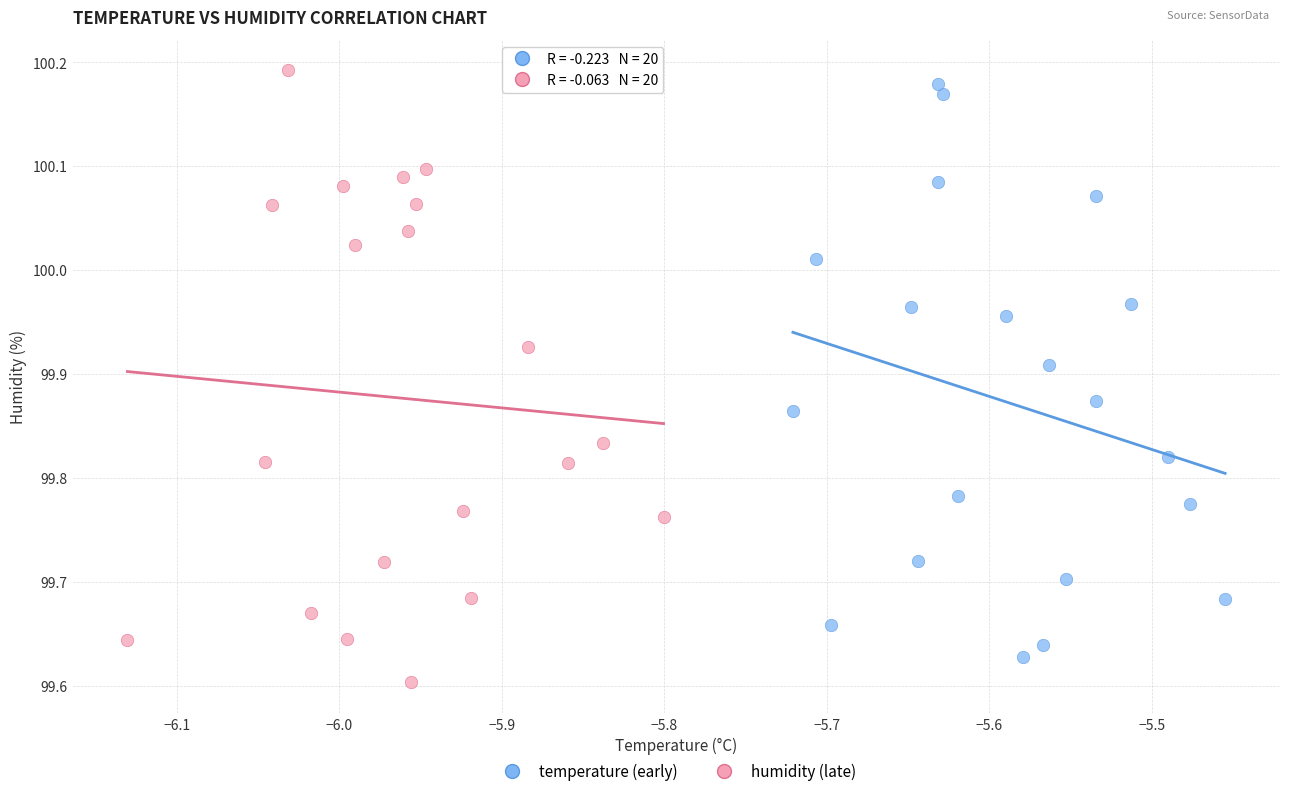

What are all the series names shown in the legend?

temperature (early), humidity (late)